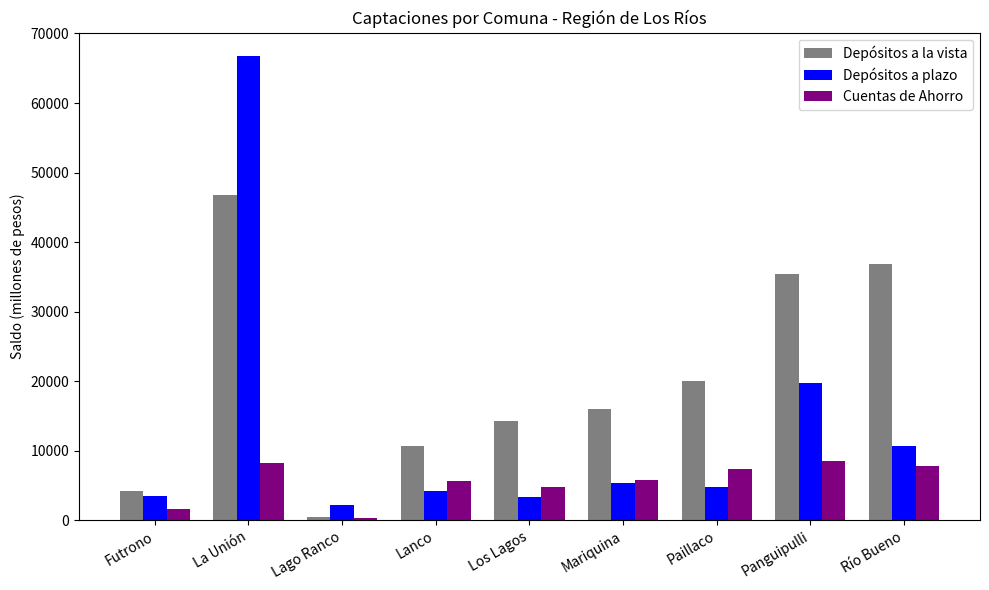

What is the label of the 6th bar from the left?

Mariquina